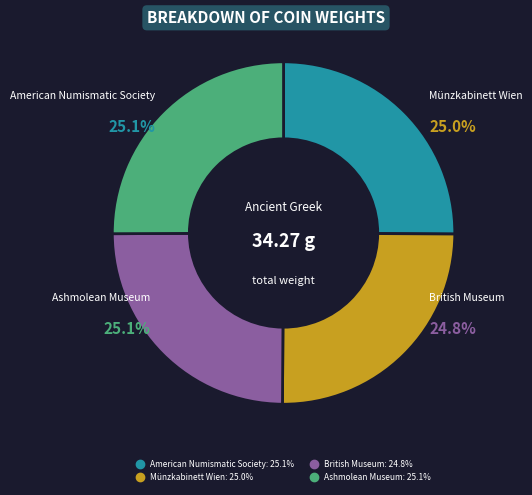

The British Museum slice represents 31% of the pie. True or false?

False